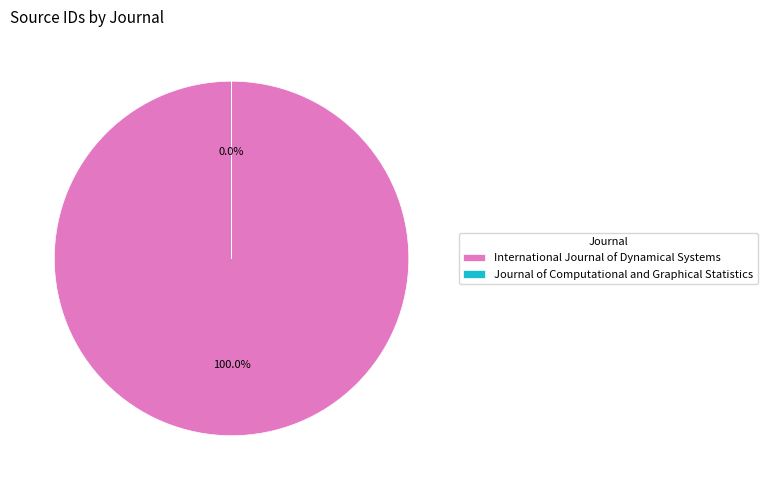

The Journal of Computational and Graphical Statistics slice represents 0% of the pie. True or false?

True